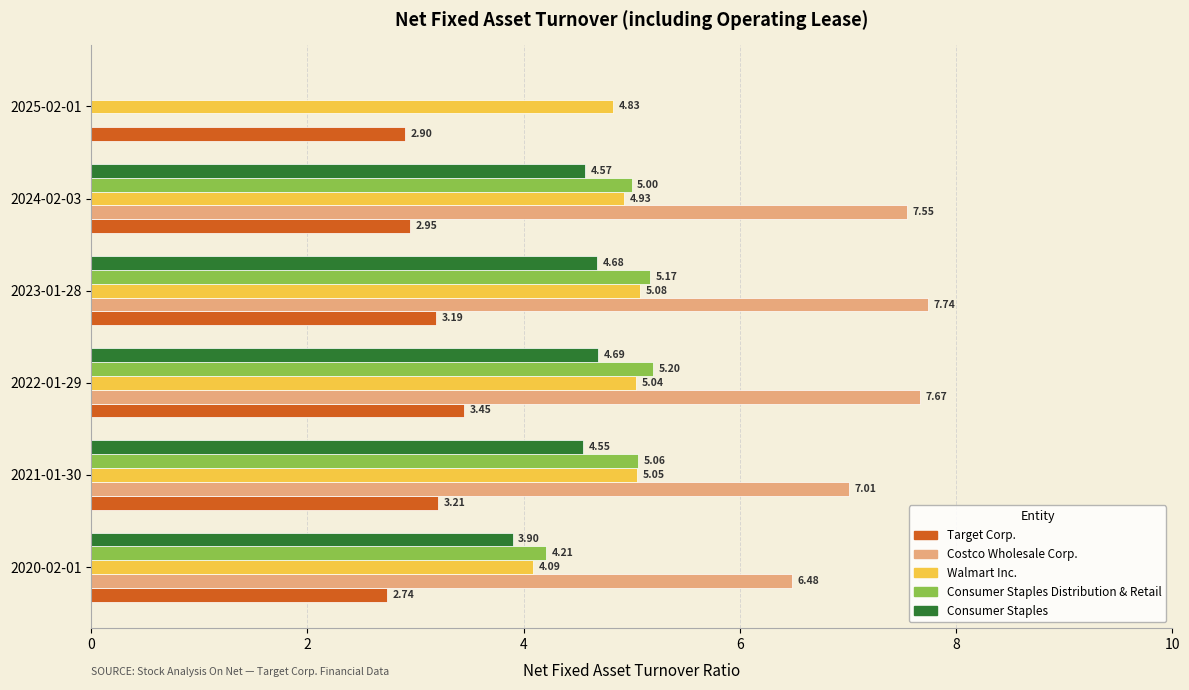

At which category is the sum across all series the highest?

2022-01-29